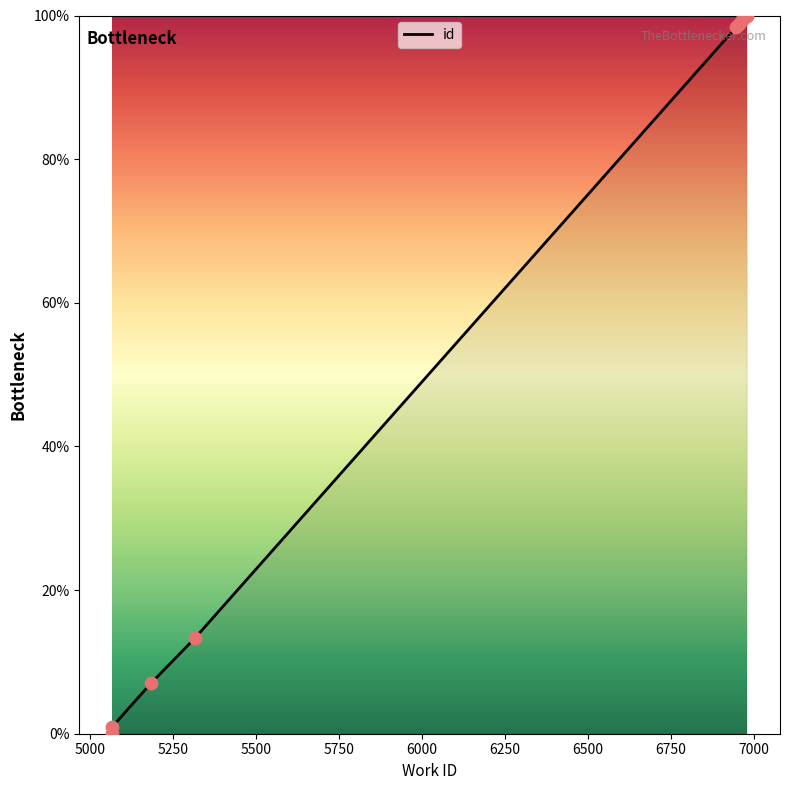

Between 6947 and 5068, which is larger?

6947